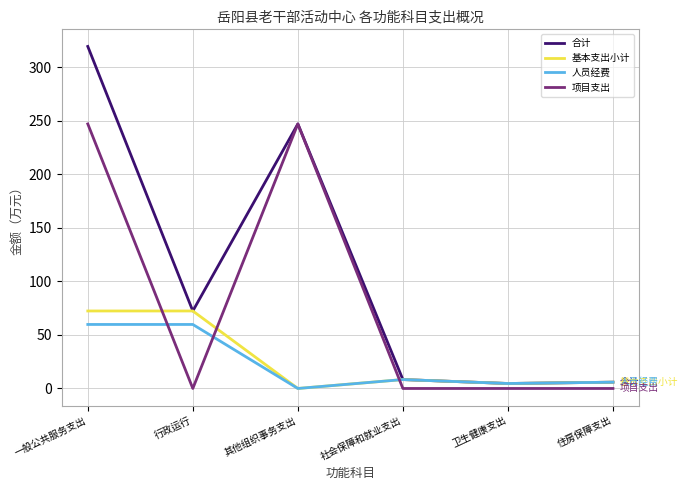

At which category is the sum across all series the highest?

一般公共服务支出